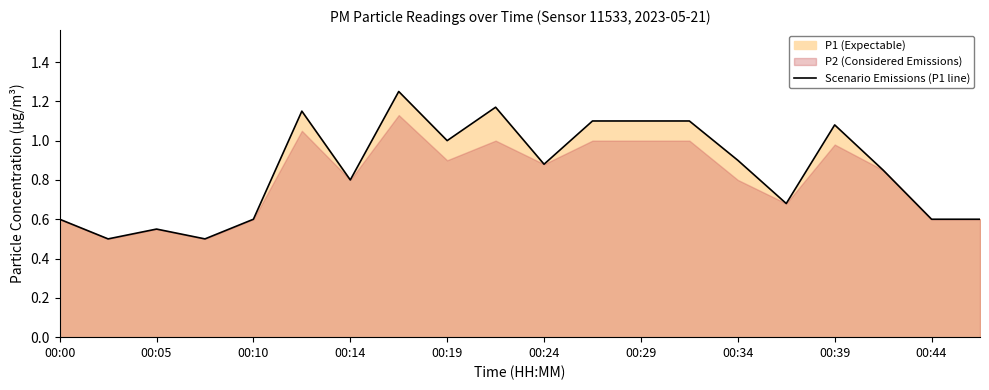

True or false: Scenario Emissions (P1 line) has a value of 0.2 at 00:24.

False